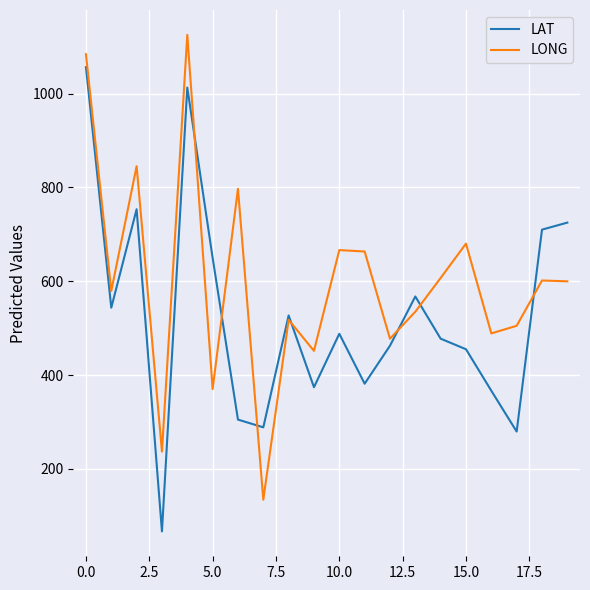

List the series in order of their overall mean, lowest first.

LAT, LONG